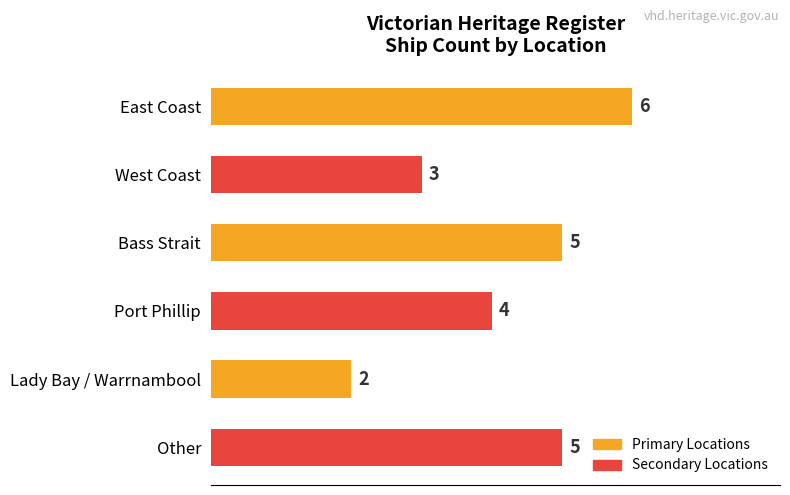

The chart shows a value of 3 at Other. True or false?

False